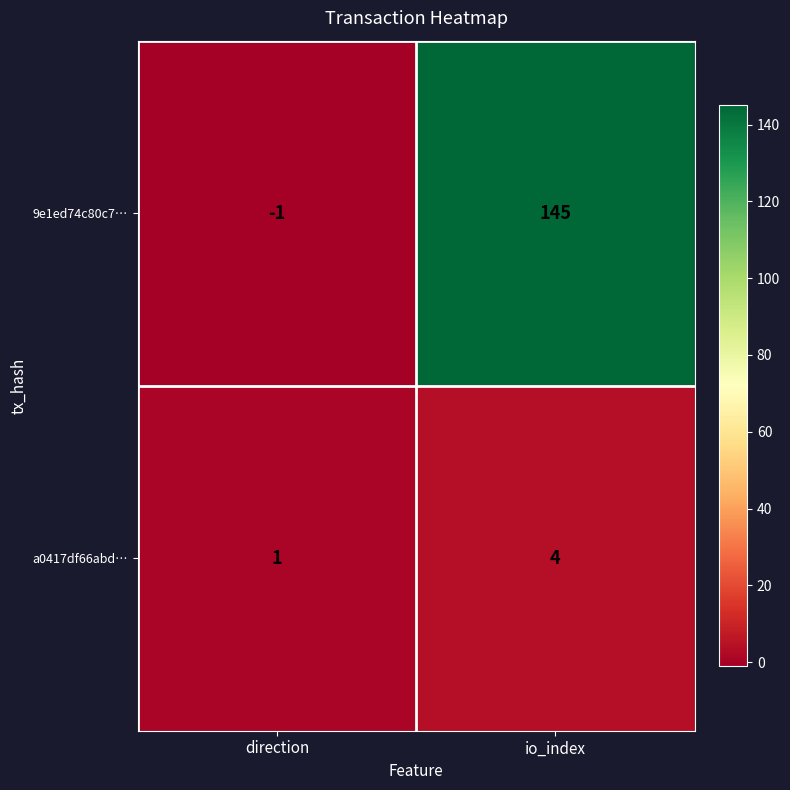

The 9e1ed74c80c7… series shows -1 at direction. True or false?

True